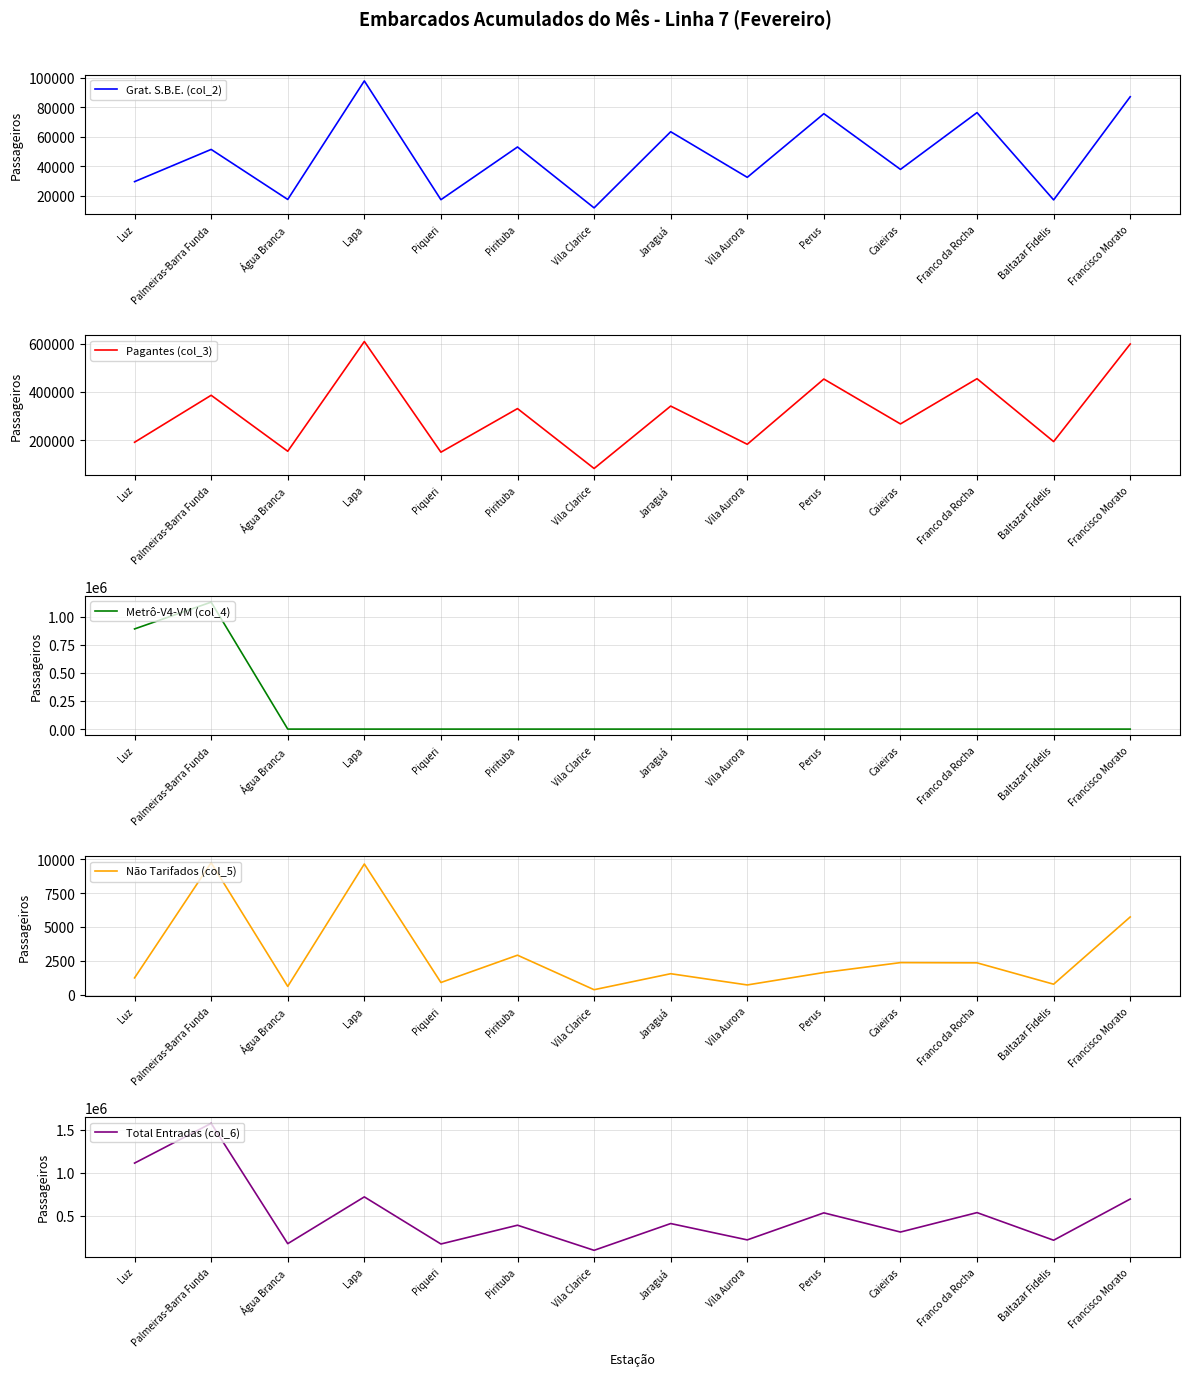

What are all the series names shown in the legend?

Grat. S.B.E. (col_2), Pagantes (col_3), Metrô-V4-VM (col_4), Não Tarifados (col_5), Total Entradas (col_6)